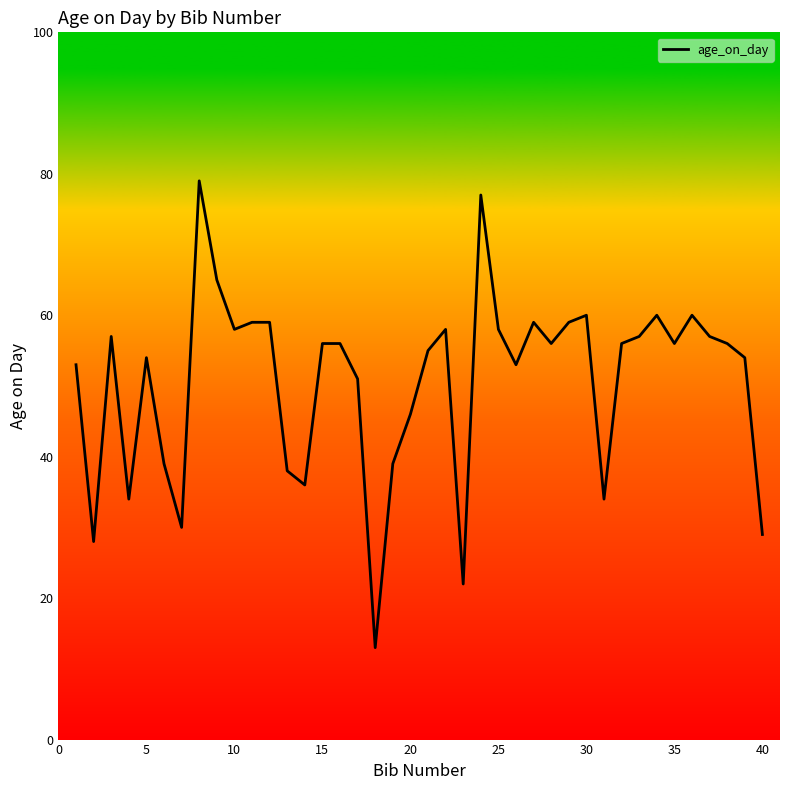

What is the difference between the maximum and minimum values?

66